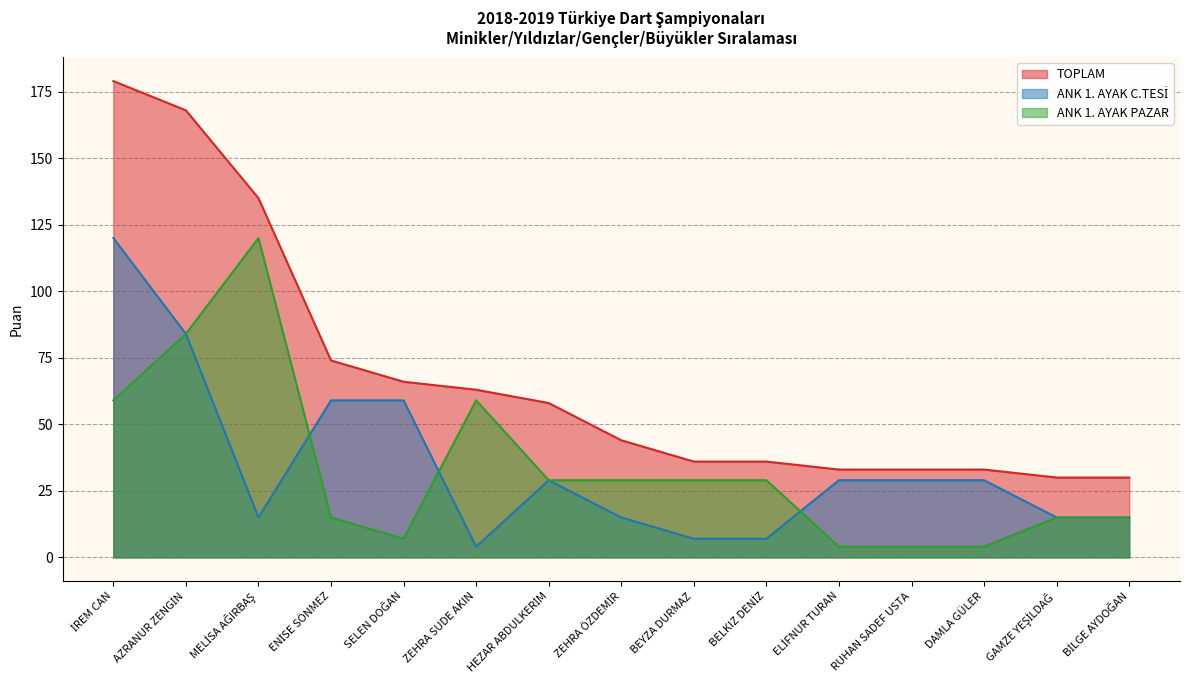

Between İREM CAN and ENİSE SÖNMEZ, which is larger?

İREM CAN